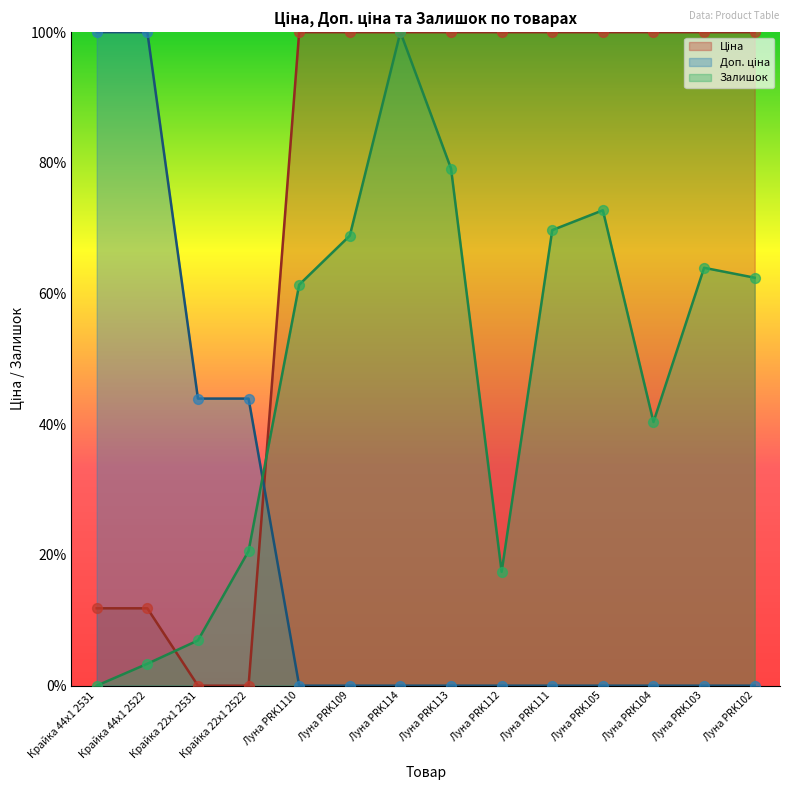

Which series has the widest spread of Y values?

Ціна